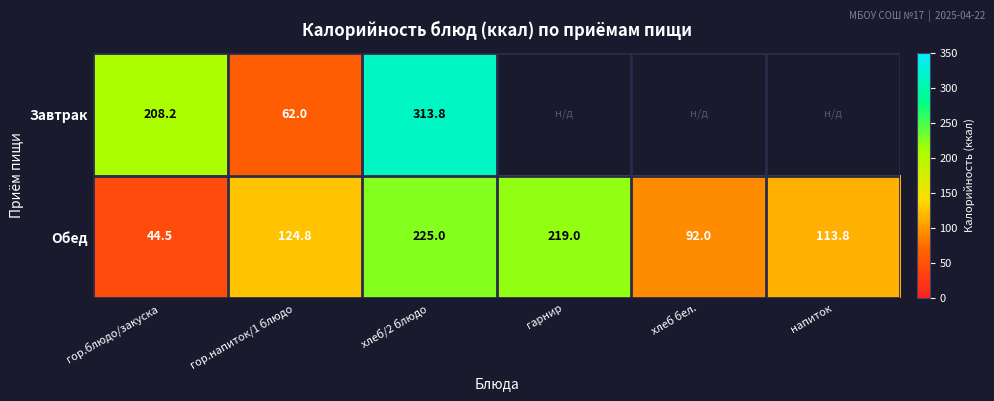

Which category has the lowest value in the Обед series?

гор.блюдо/закуска